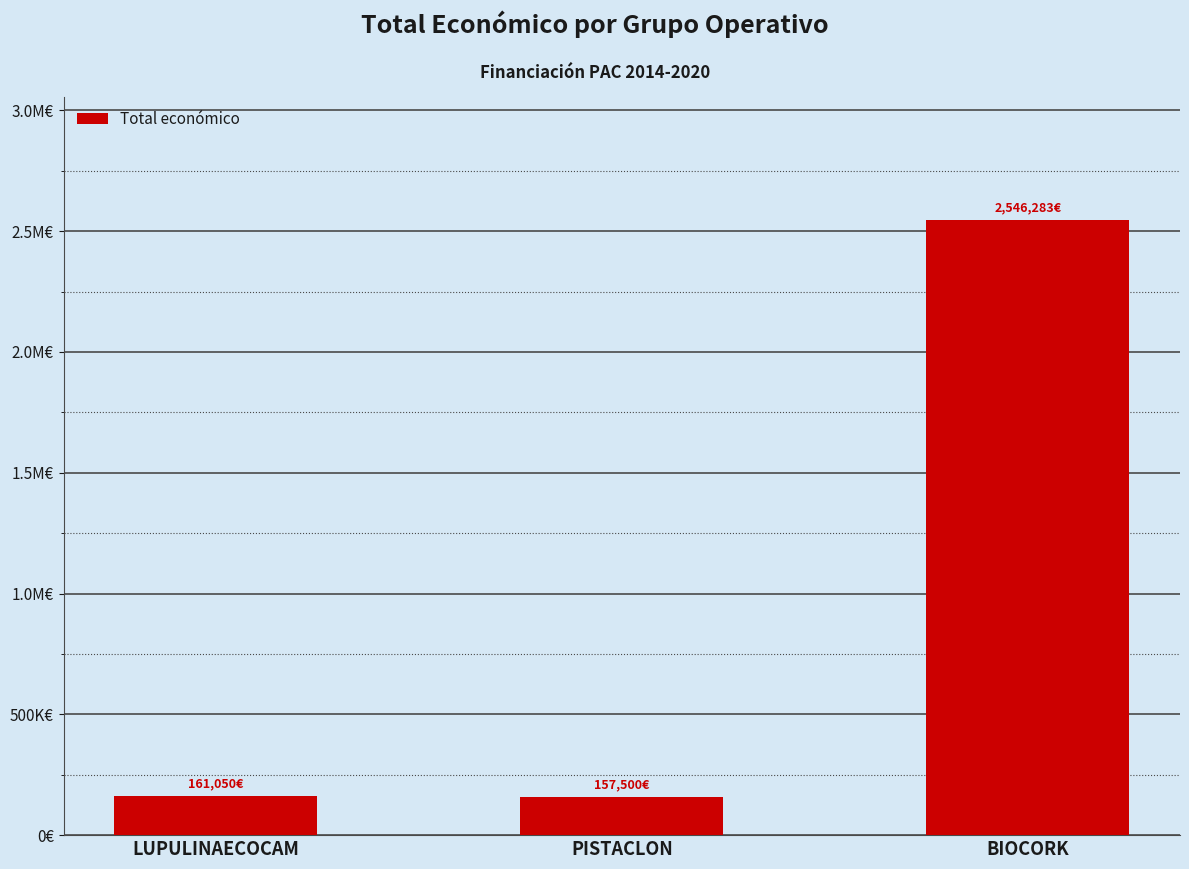

Where does the data first go above 161050?

BIOCORK